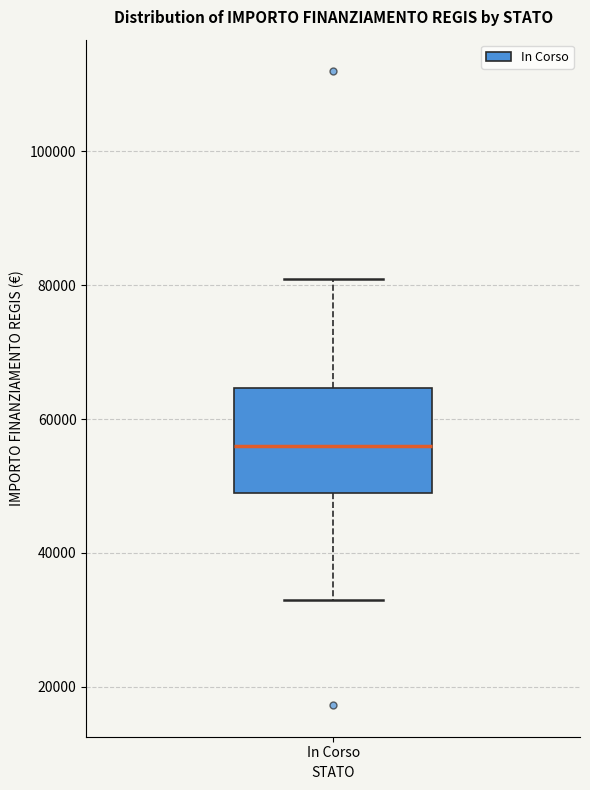

Read this box plot against the y-axis: the position of the median line, the range covered by the box, and the ends of both whiskers. The values are not printed on the chart, so give them approximately, as read against the axis.

median 56000, box 50000 to 64000, whiskers 32000 to 80000